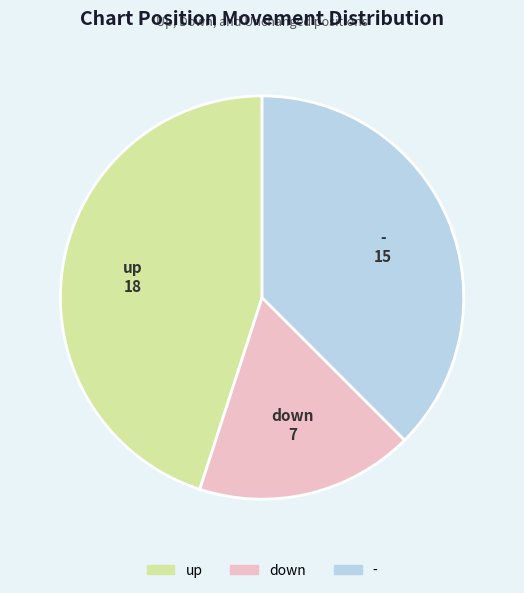

Approximately how many times larger is the value at down compared to -?

0.5